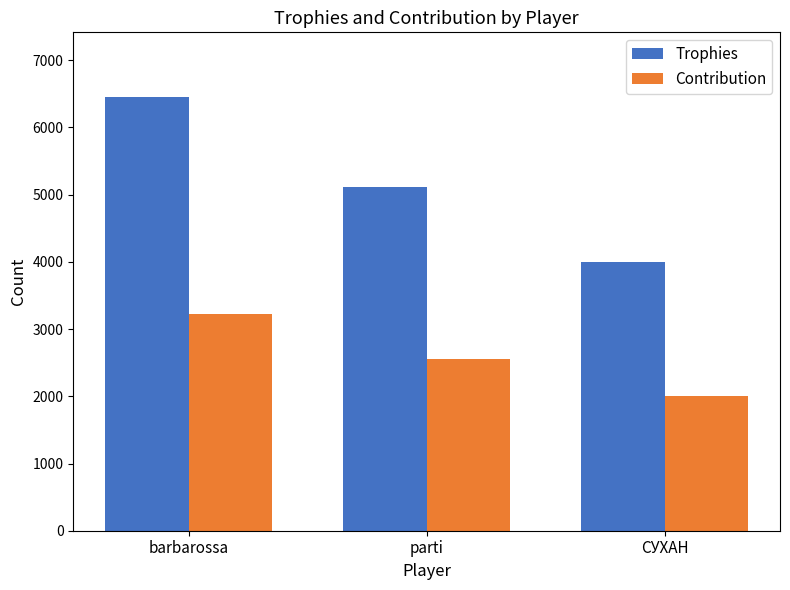

What is the difference between the second highest and minimum values in the Trophies series?

1111